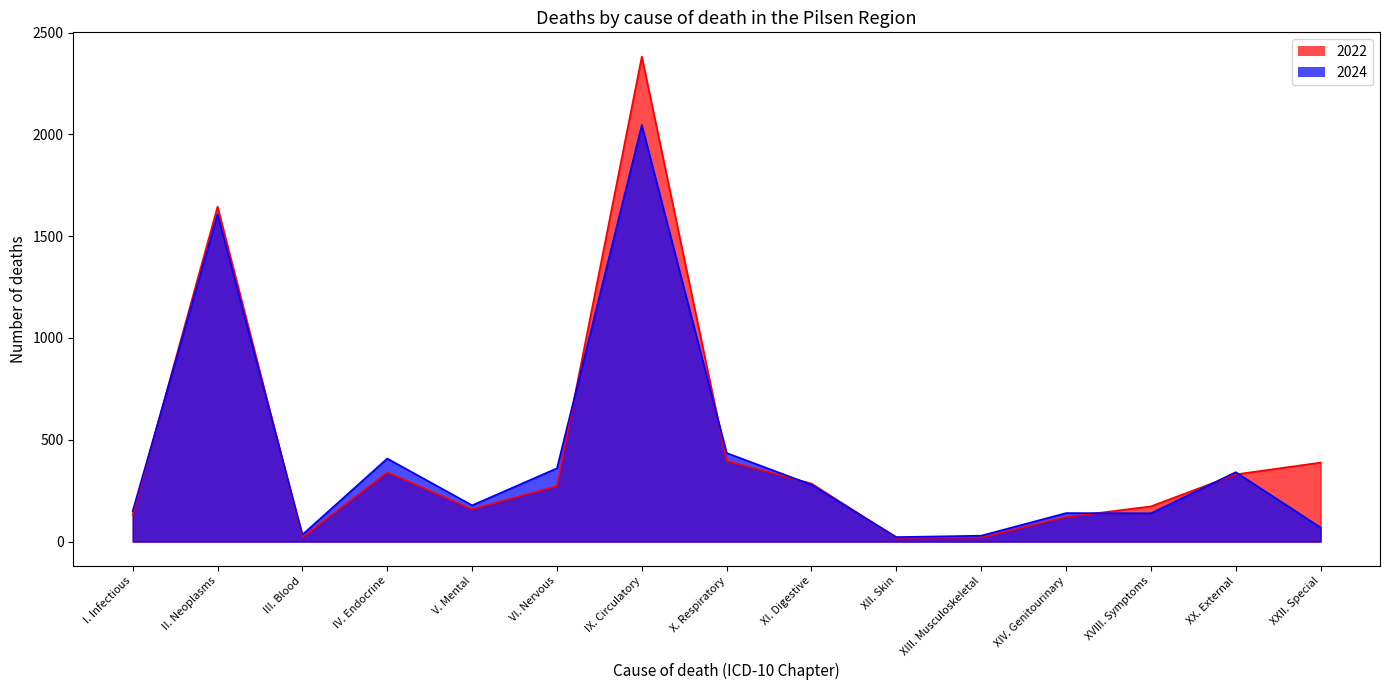

At which category is the sum across all series the highest?

IX. Circulatory